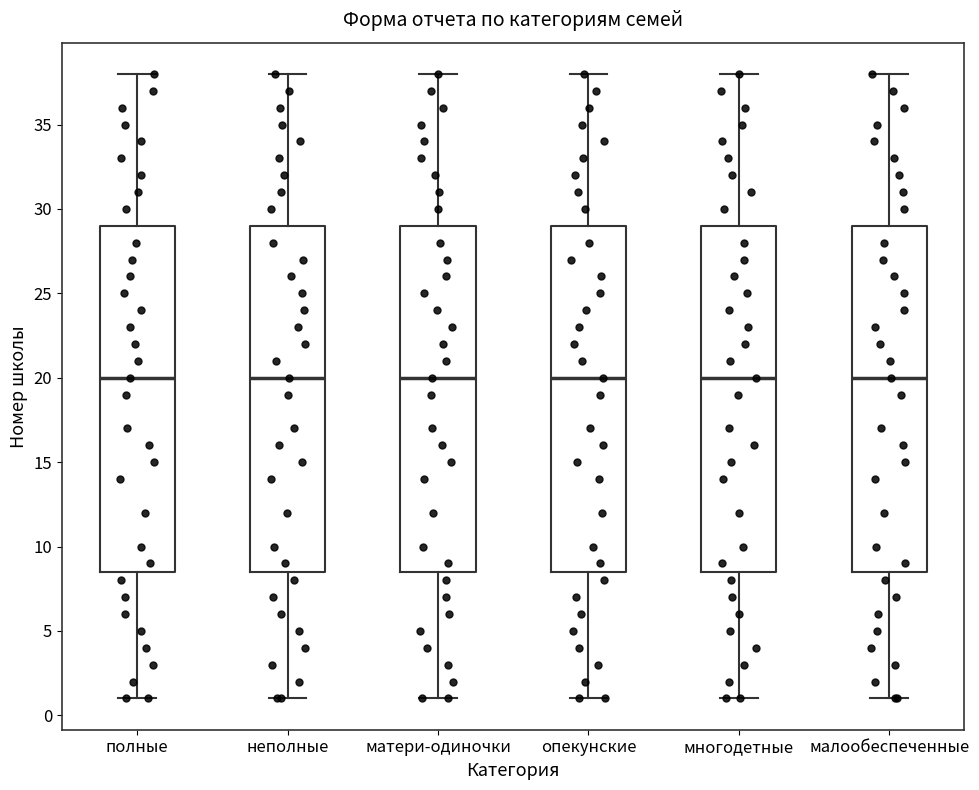

Reading left to right, read every box against the y-axis: the position of its median line, the range the box covers, and the ends of its whiskers. The values are not printed on the chart, so give them approximately, as read against the axis.

полные: median 20.0, box 8.5 to 29.0, whiskers 1.0 to 38.0
неполные: median 20.0, box 8.5 to 29.0, whiskers 1.0 to 38.0
матери-одиночки: median 20.0, box 8.5 to 29.0, whiskers 1.0 to 38.0
опекунские: median 20.0, box 8.5 to 29.0, whiskers 1.0 to 38.0
многодетные: median 20.0, box 8.5 to 29.0, whiskers 1.0 to 38.0
малообеспеченные: median 20.0, box 8.5 to 29.0, whiskers 1.0 to 38.0